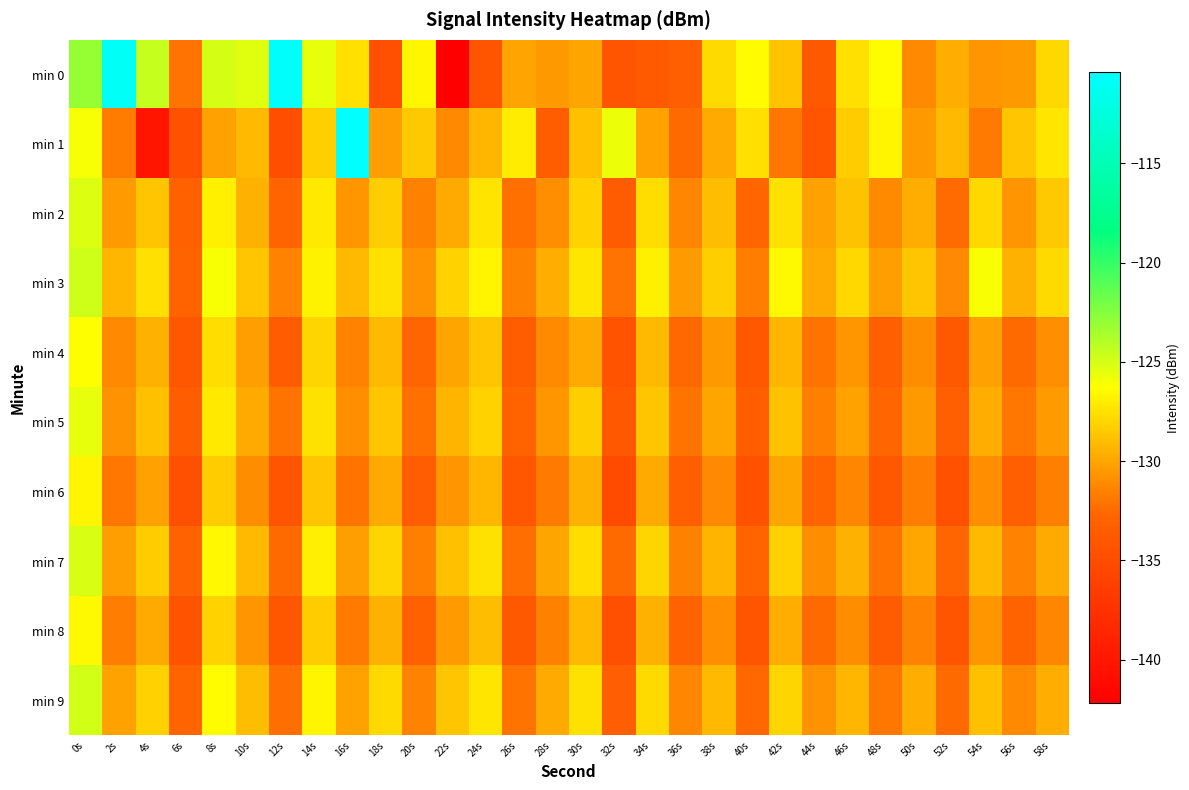

At 18s, list the series in order from smallest to largest.

min 0, min 1, min 6, min 8, min 4, min 5, min 2, min 7, min 9, min 3